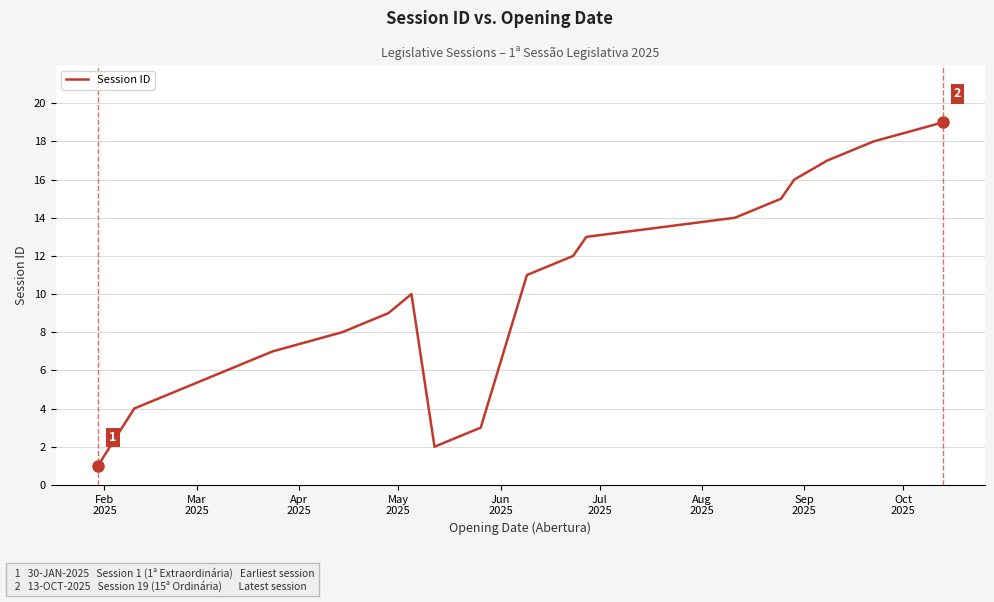

What is the difference between the maximum and minimum values?

18